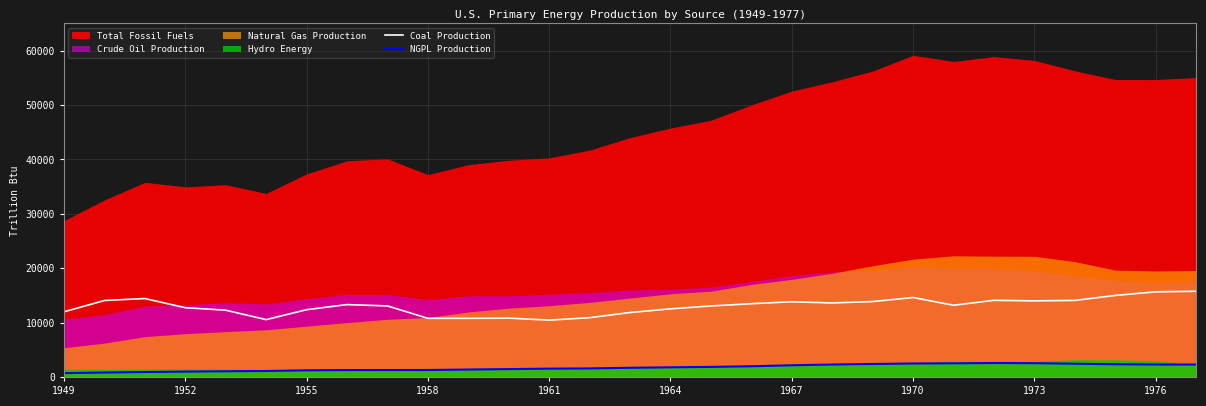

True or false: Coal Production has a value of 10447.1 at 1961.

True